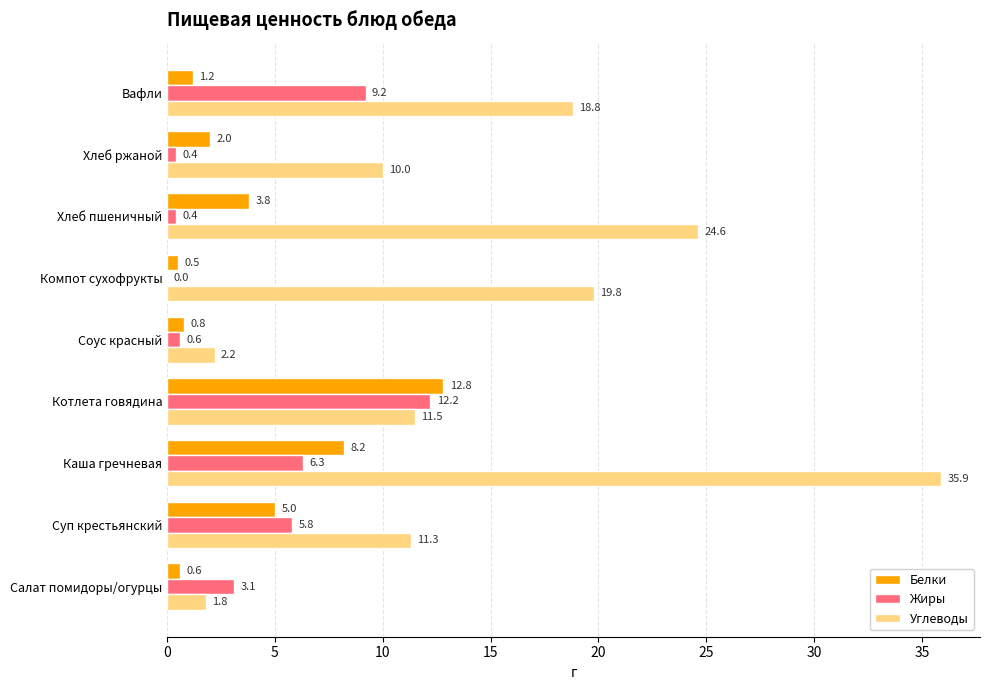

True or false: Белки has a value of 0.5 at Компот сухофрукты.

True